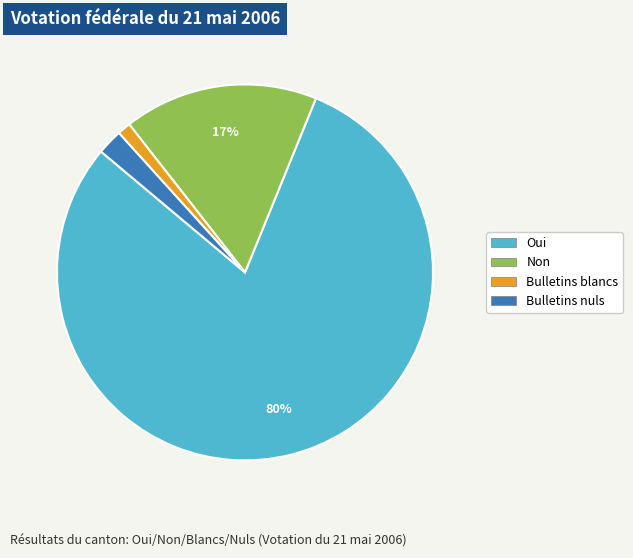

Is there a majority slice in this chart?

Yes